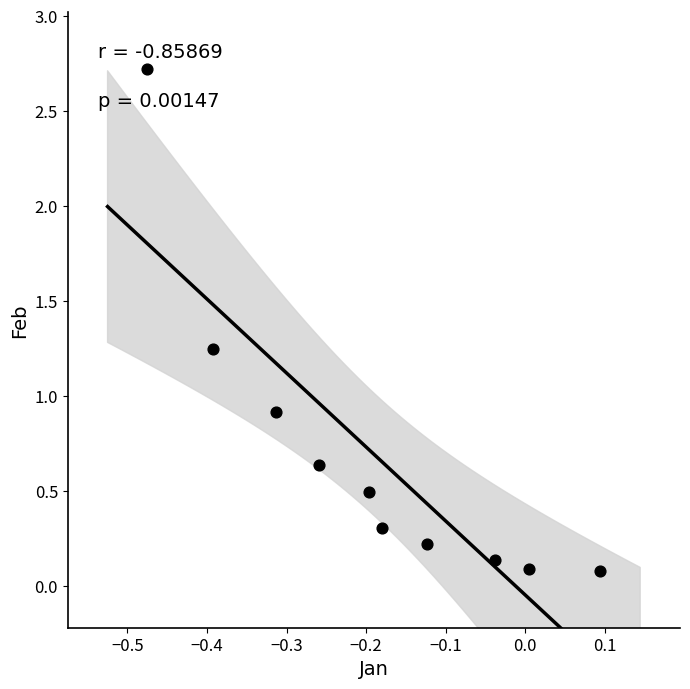

What is the average Y value?

0.7